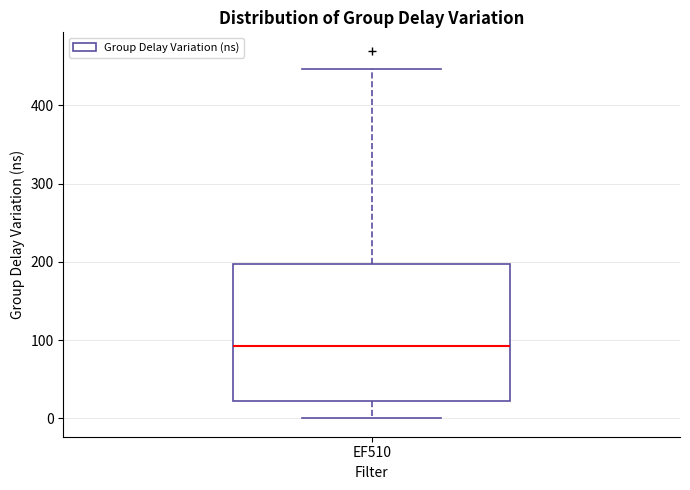

Transcribe this box plot: give where the median line is, the range the box spans, and where the two whiskers end, as read against the y-axis. The values are not printed on the chart, so give them approximately, as read against the axis.

median 90, box 20 to 200, whiskers 0 to 450